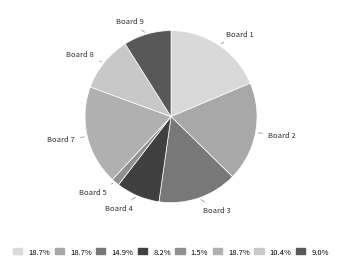

How many segments does this pie chart have?

8